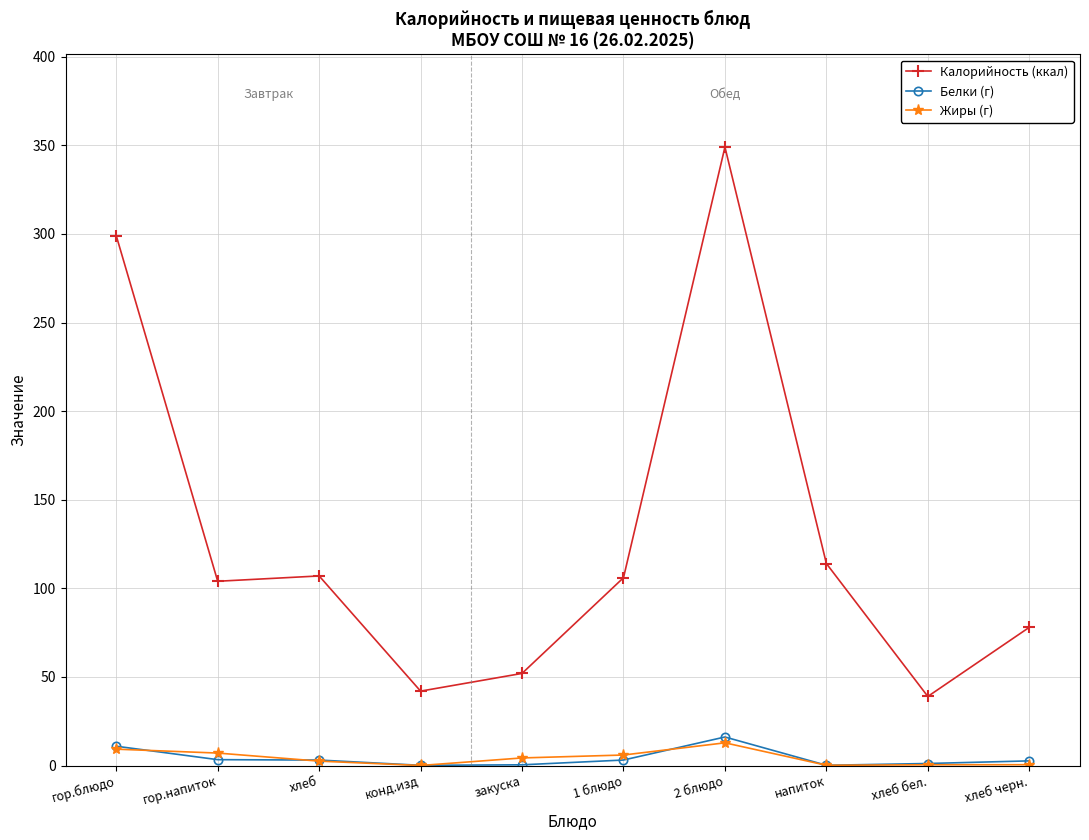

True or false: Белки (г) has more than 0 interior local peaks.

True